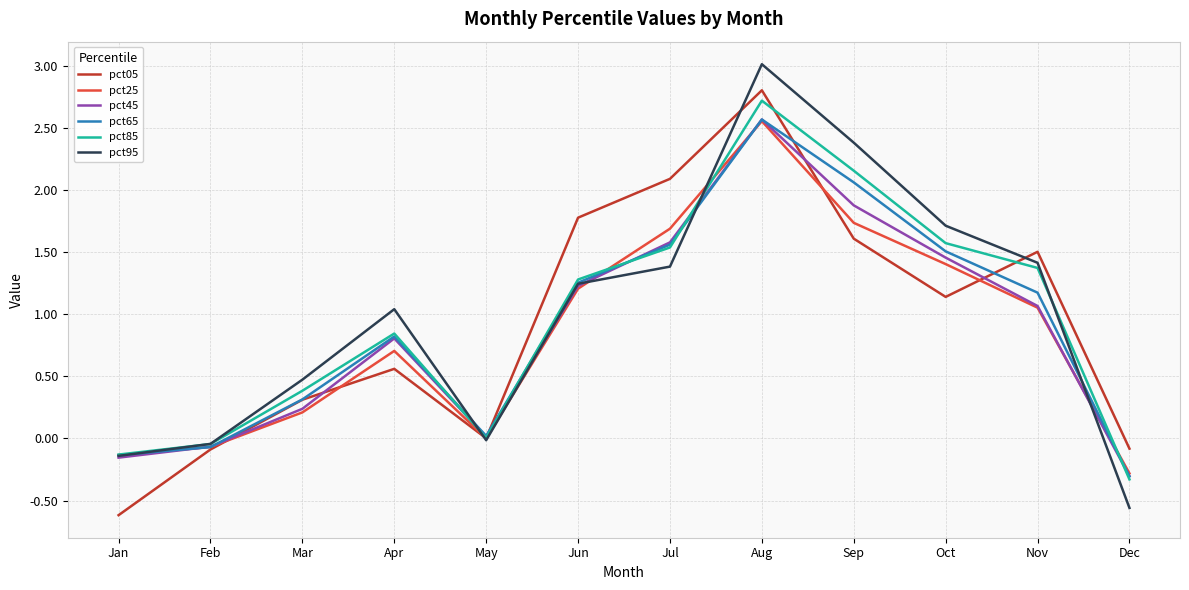

Is the value of pct65 at Nov greater than the value of pct45 at Nov?

Yes